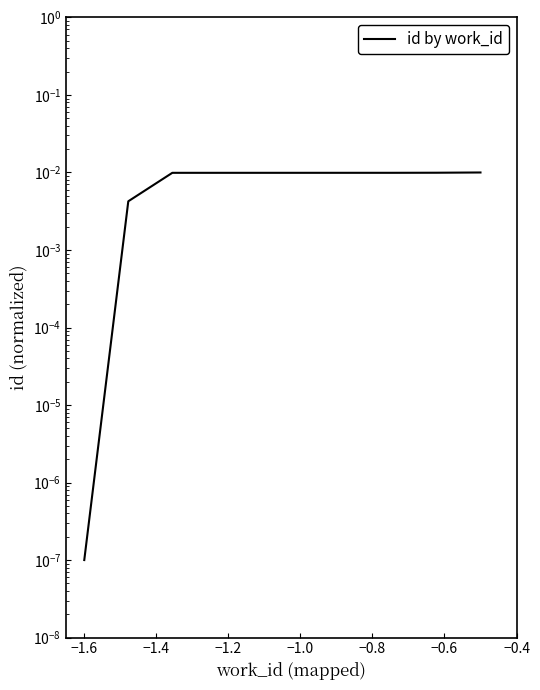

Does the chart have visible grid lines?

No